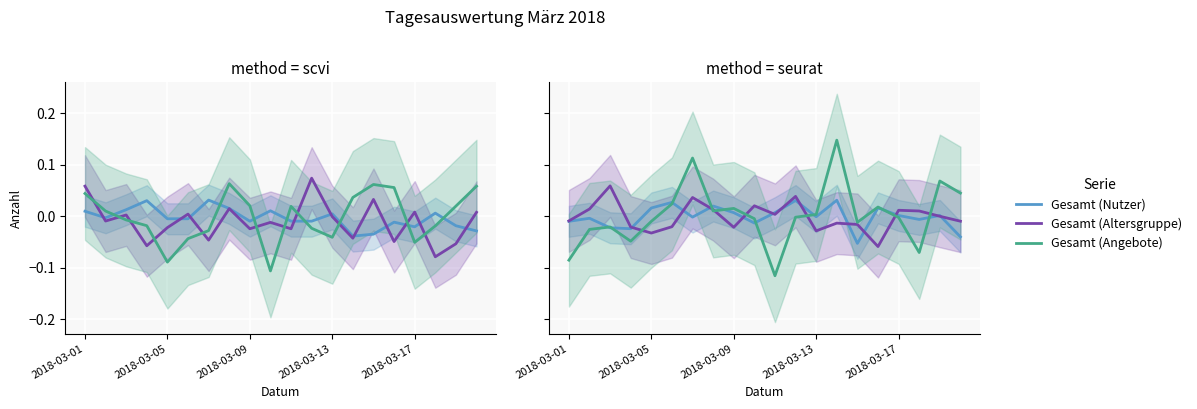

Where do Gesamt (Nutzer) and Gesamt (Angebote) first cross each other?

2018-03-05 and 2018-03-09